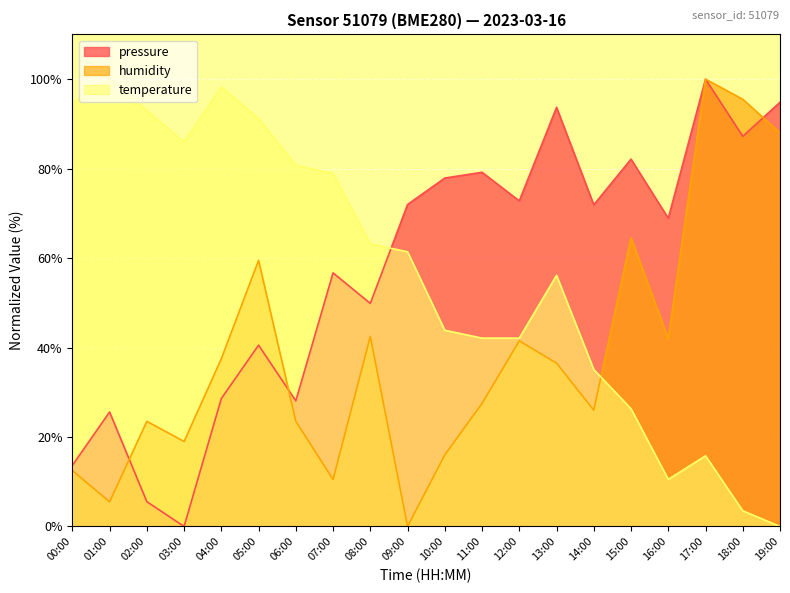

List the series in order of their peak value, highest first.

pressure, humidity, temperature